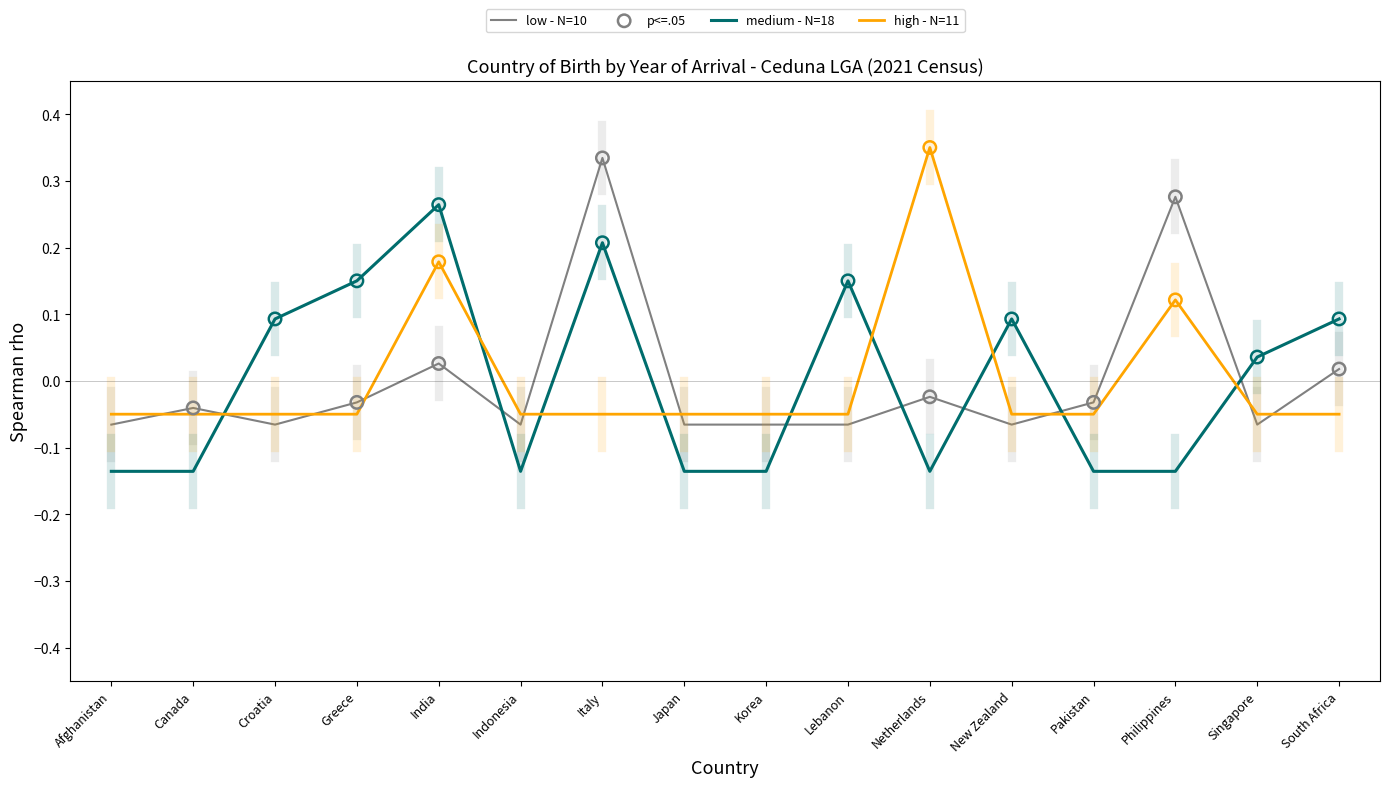

Between New Zealand and Philippines, which series saw the biggest shift?

low - N=10